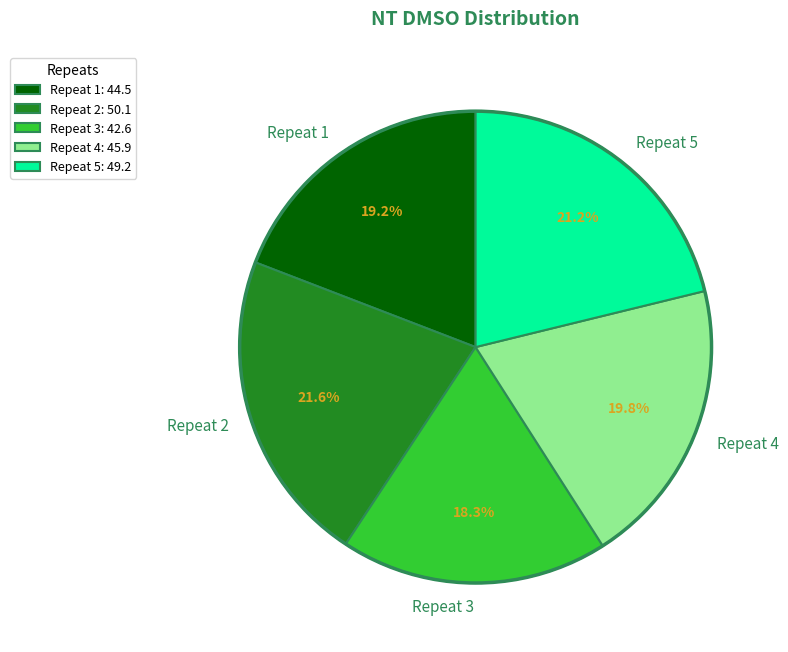

What is the smallest slice in the pie chart?

Repeat 3